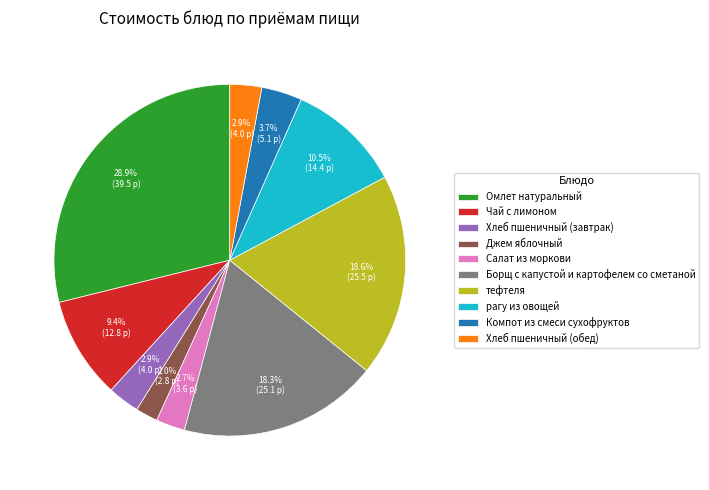

Which category has the biggest portion of the pie?

Омлет натуральный